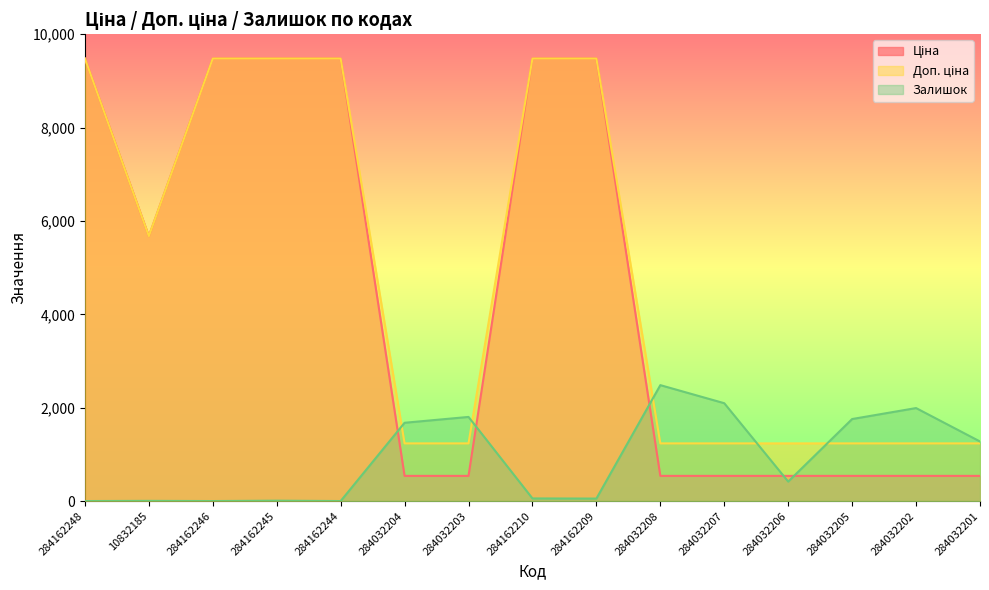

List the labels in order of Доп. ціна value, smallest first.

284032204, 284032203, 284032208, 284032207, 284032206, 284032205, 284032202, 284032201, 10832185, 284162248, 284162246, 284162245, 284162244, 284162210, 284162209